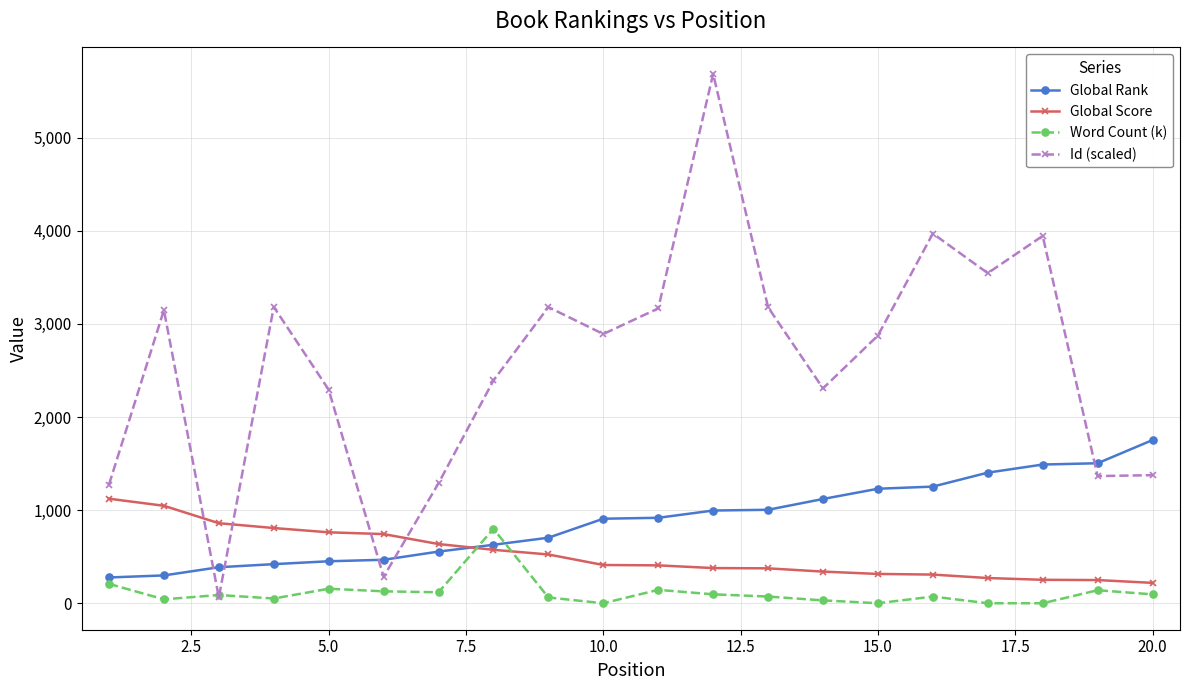

What is the lowest value of the Global Rank series?

277.0